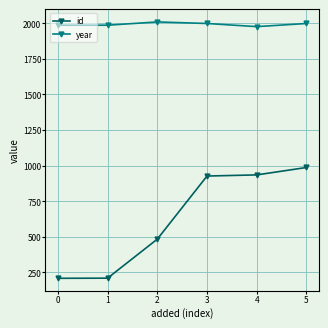

True or false: id and year intersect in this chart.

False